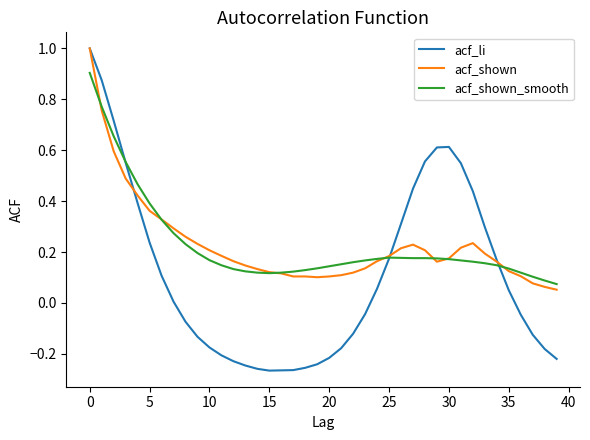

Which series has the widest spread of values?

acf_li